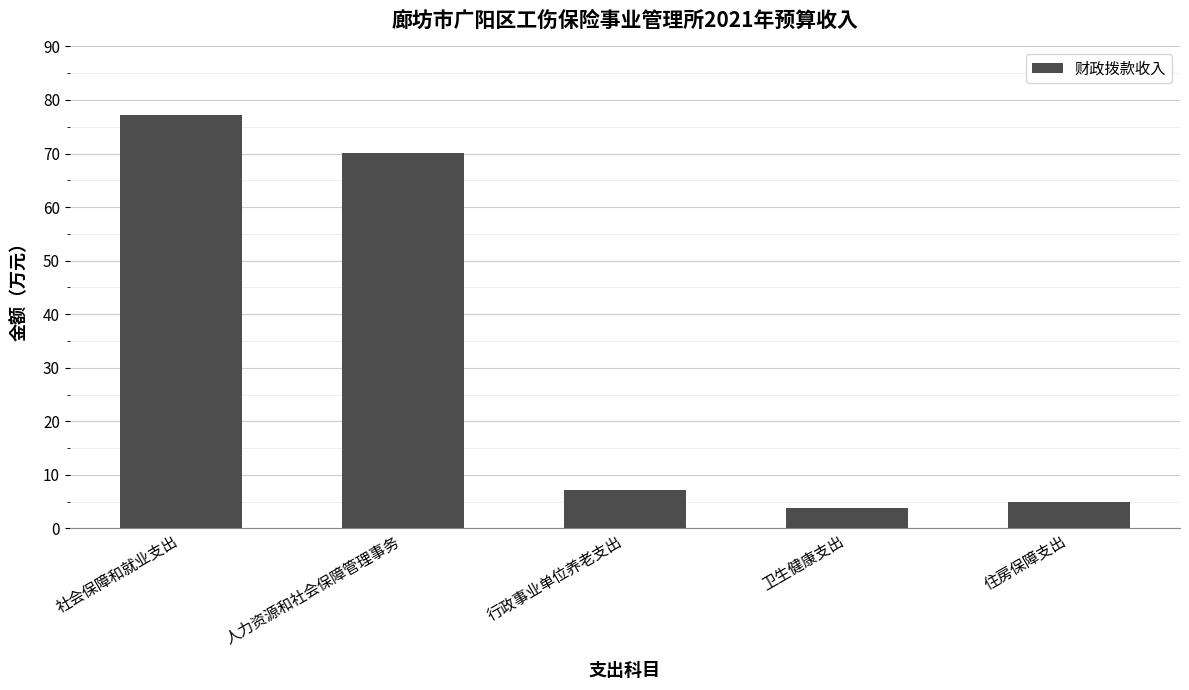

What is the ratio of the value at 人力资源和社会保障管理事务 to the value at 卫生健康支出?

18.5